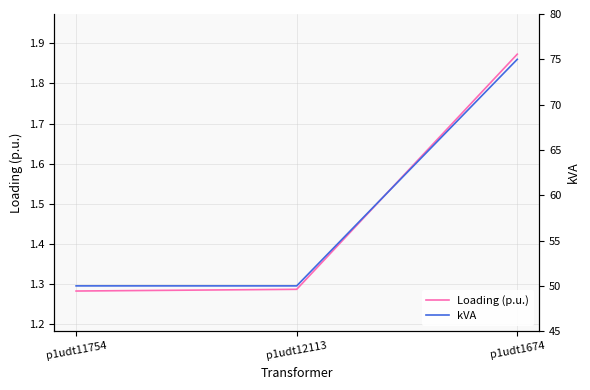

Rank the series by their average value, from lowest to highest.

Loading (p.u.), kVA